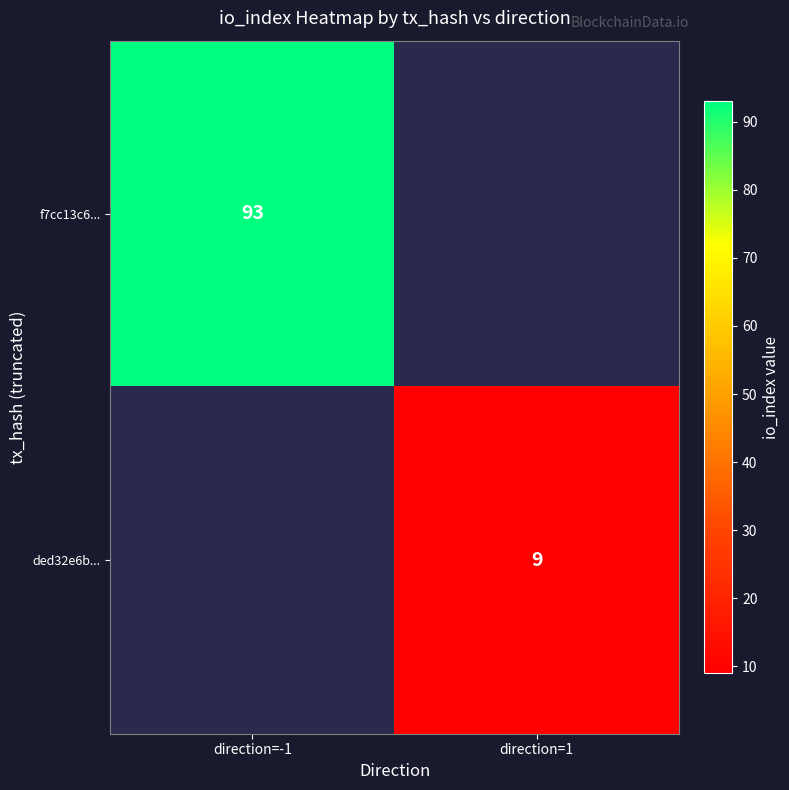

Is it true that f7cc13c6... equals 29 at direction=-1?

False